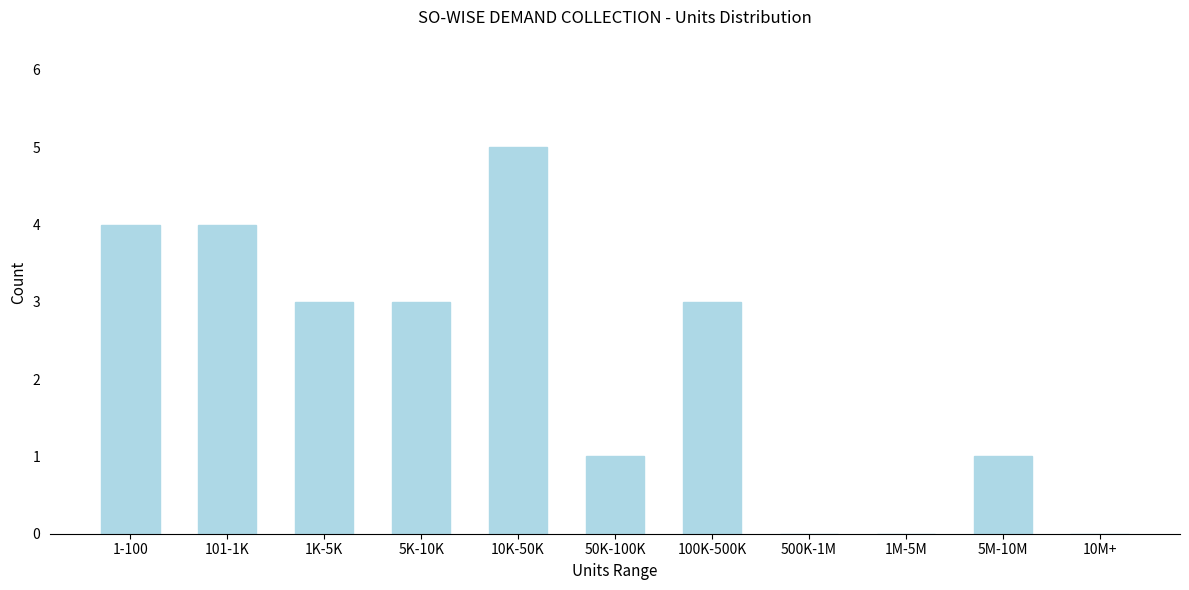

Reading left to right, extract all data points from this chart.

1-100=4	101-1K=4	1K-5K=3	5K-10K=3	10K-50K=5	50K-100K=1	100K-500K=3	500K-1M=0	1M-5M=0	5M-10M=1	10M+=0